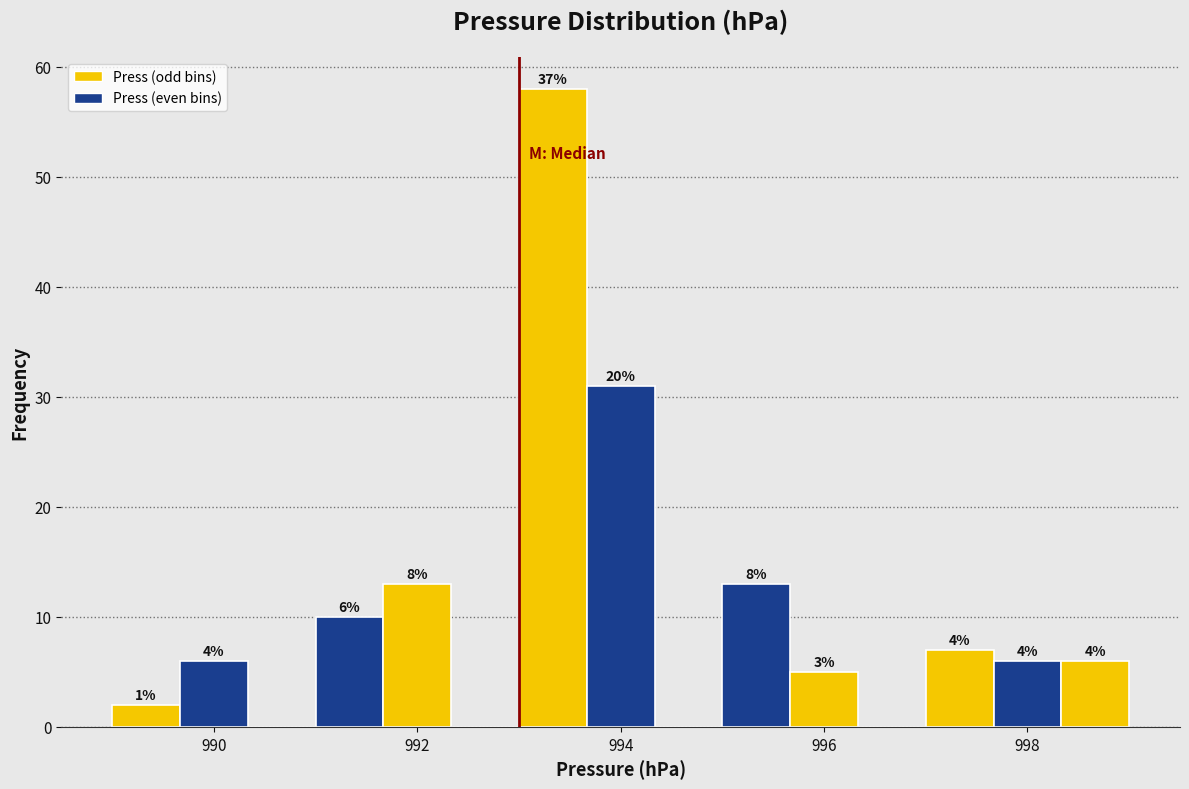

Read against the x-axis, roughly where is the centre of the tallest bar?

993.4